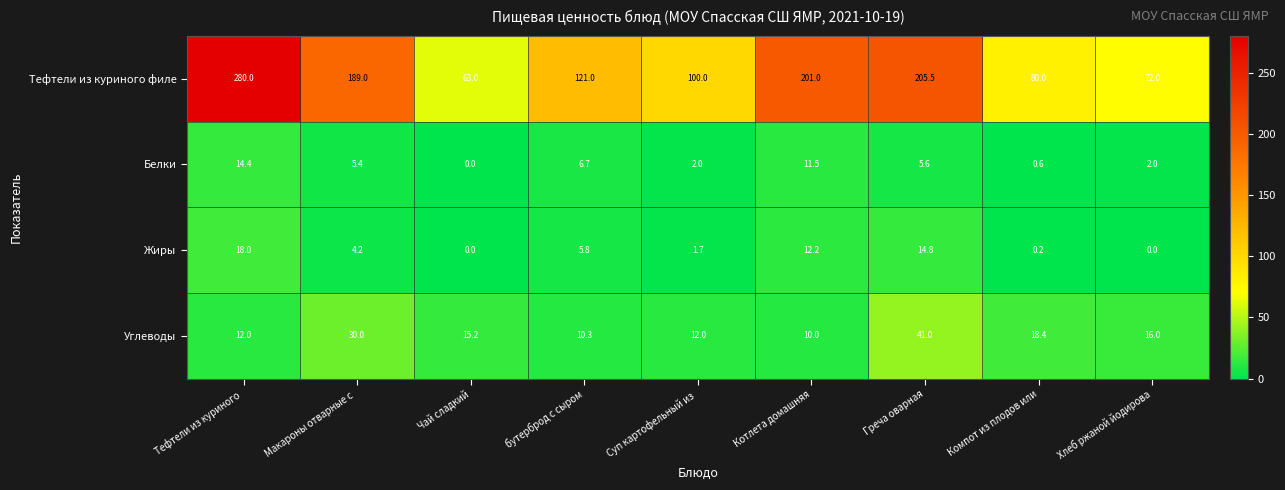

Where does the Белки series first go above 5?

Тефтели из куриного 